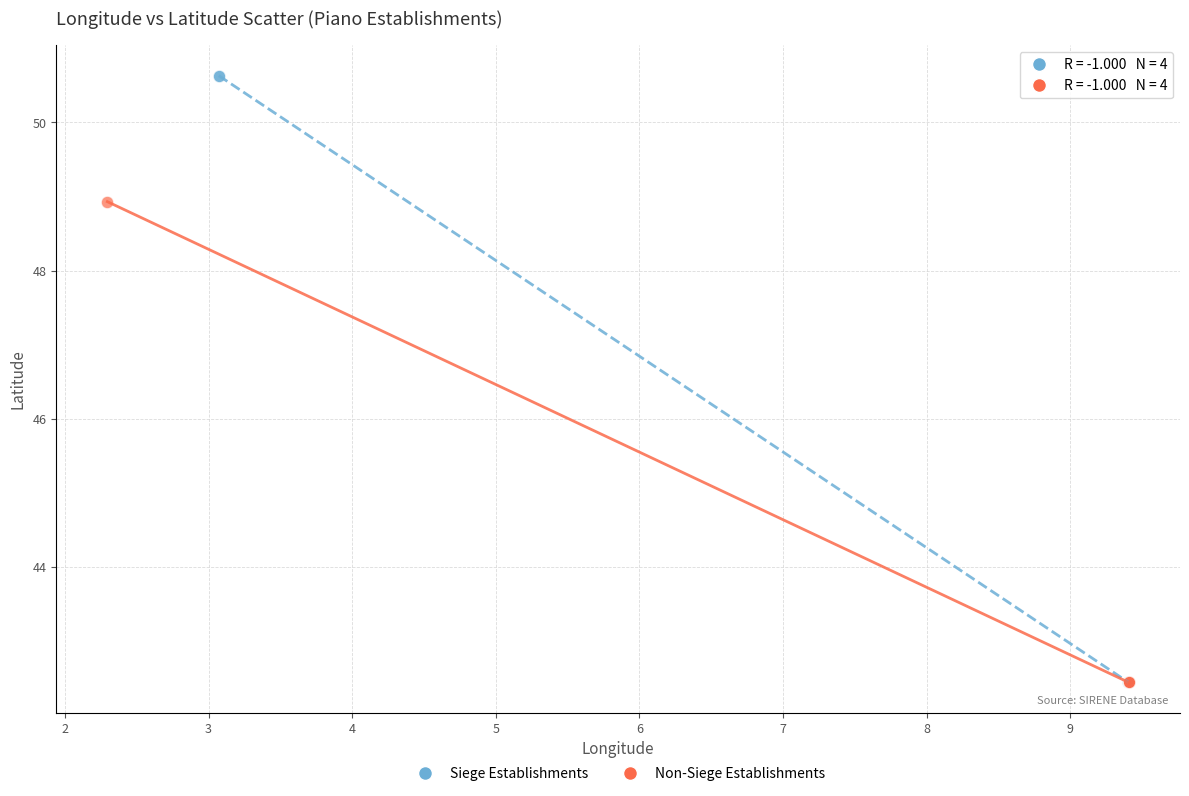

Which series has the largest Y range (max minus min)?

Siege Establishments